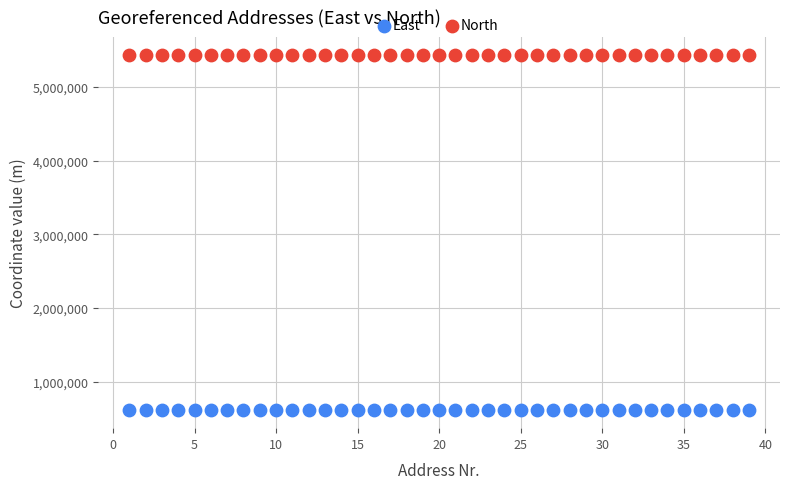

What are all the series names shown in the legend?

East, North